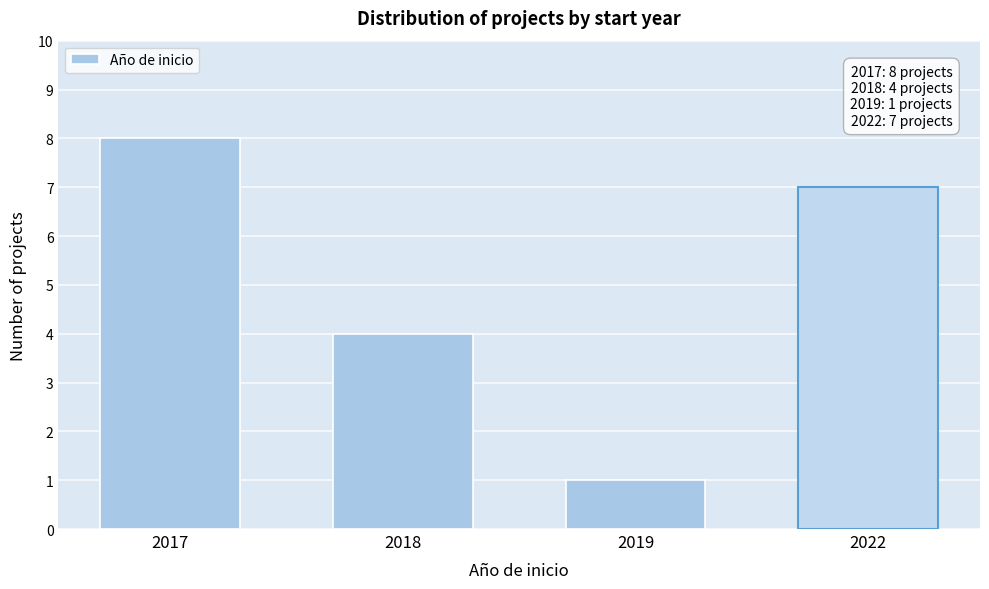

Reading left to right, extract all data points from this chart.

8	4	1	7